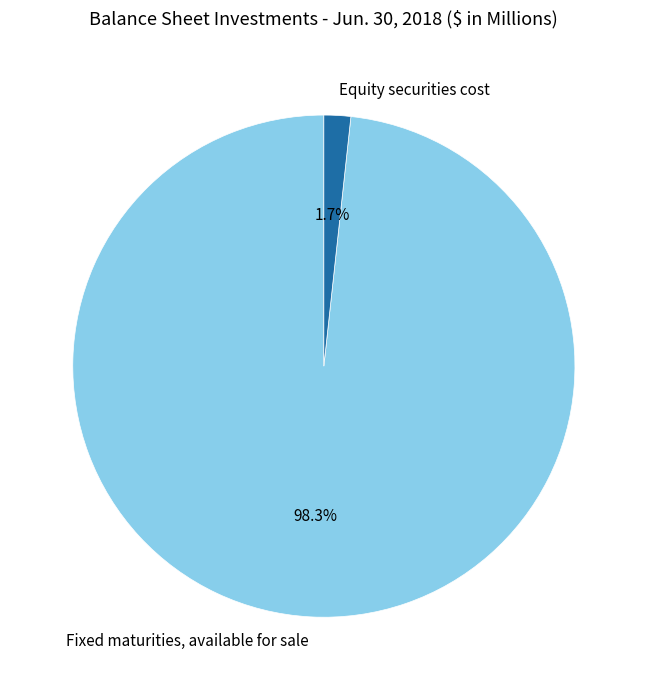

To the nearest percent, what portion does Equity securities cost represent?

2%